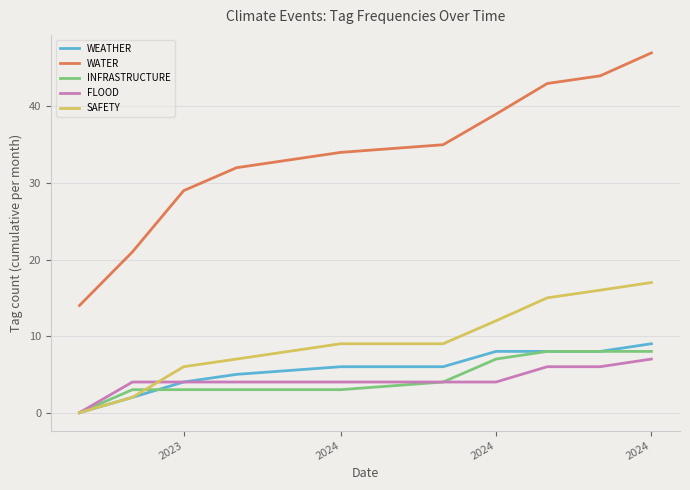

What is the maximum value for SAFETY?

17